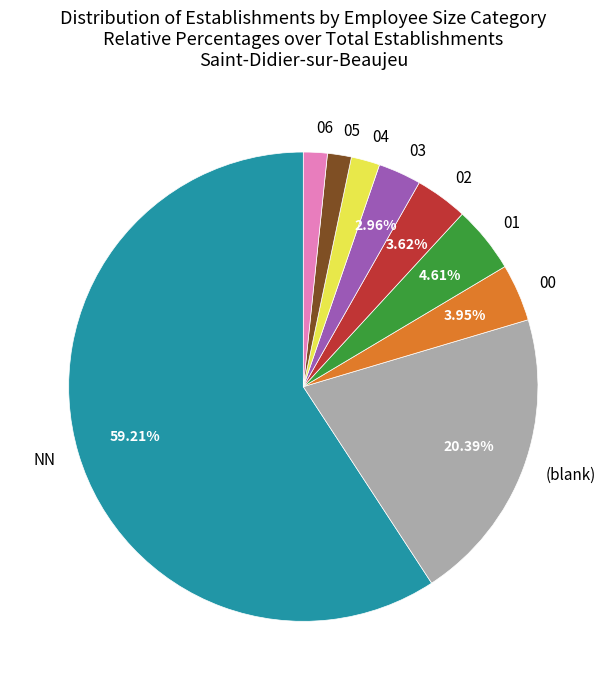

What percentage is the NN slice, to the nearest percent?

59%